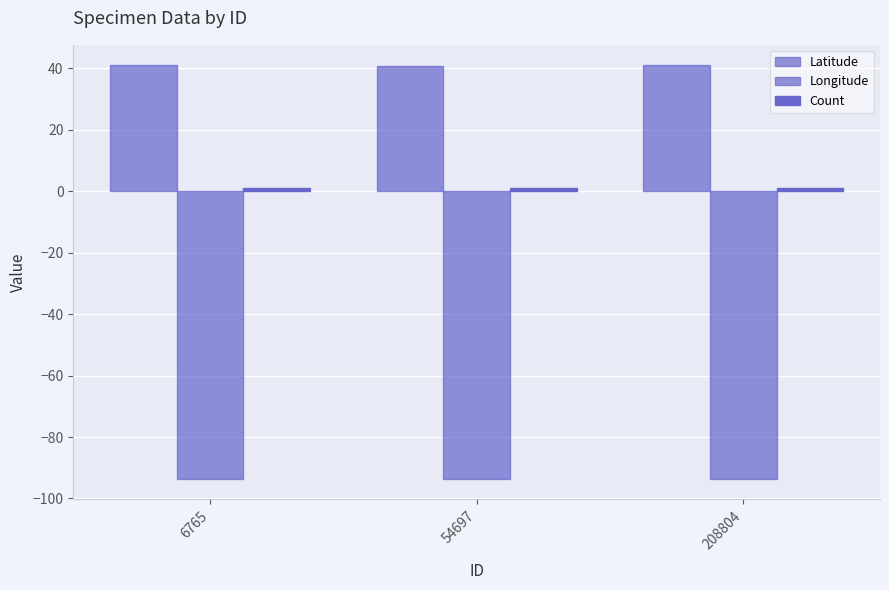

How many bars are there in each group?

3